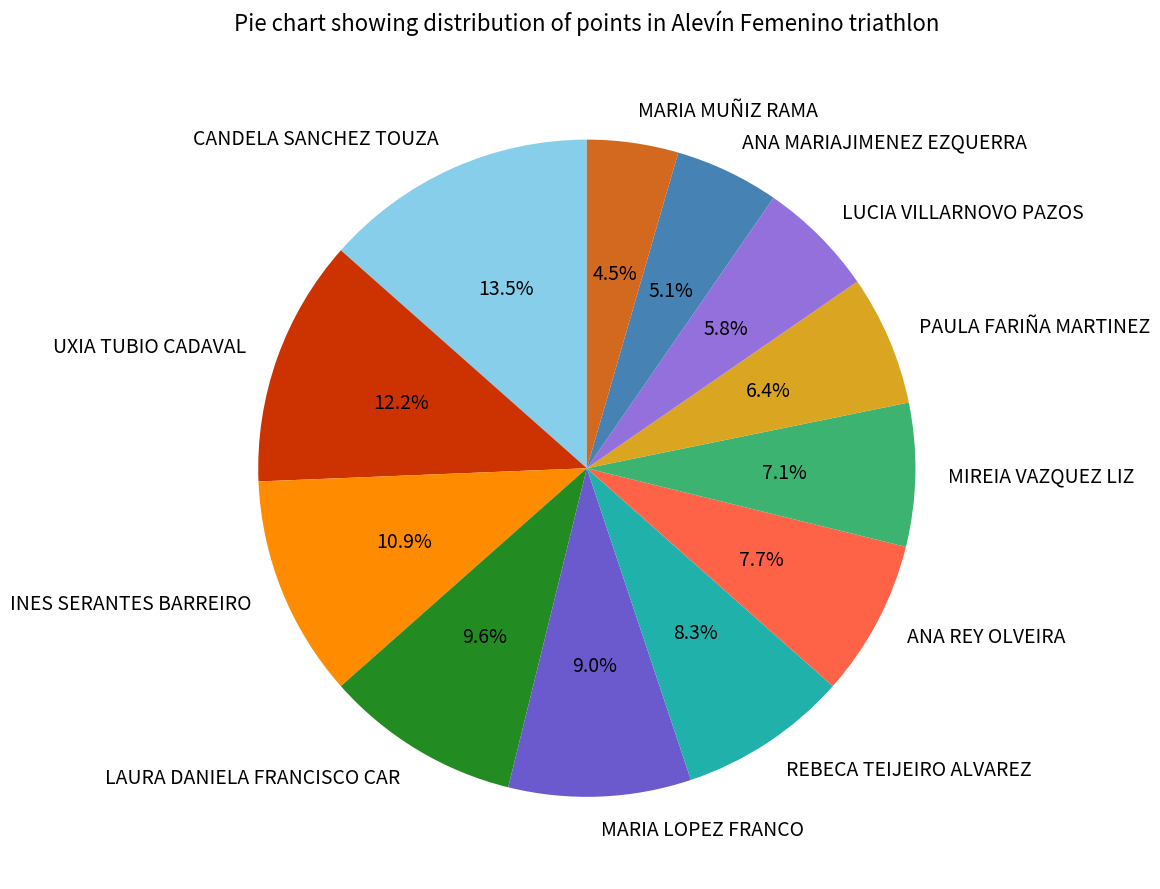

What percentage do CANDELA SANCHEZ TOUZA and PAULA FARIÑA MARTINEZ together represent?

19.9%